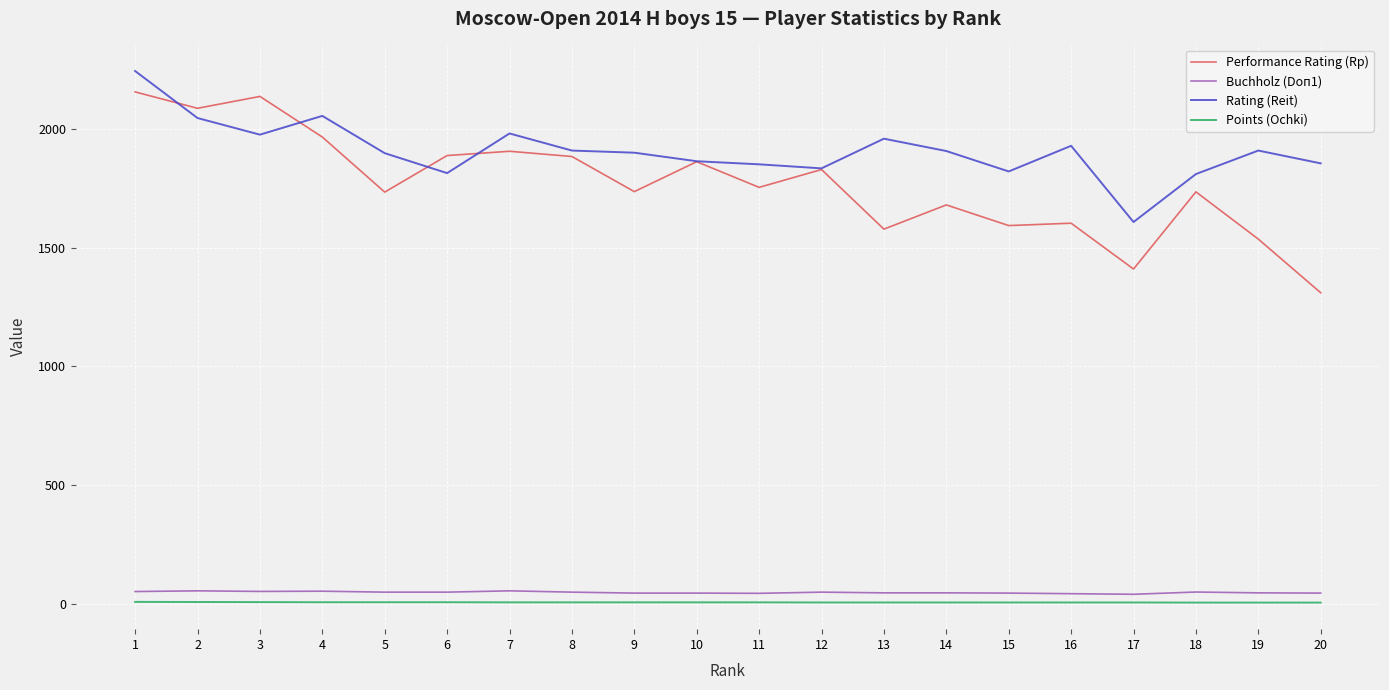

Does the chart have visible grid lines?

Yes